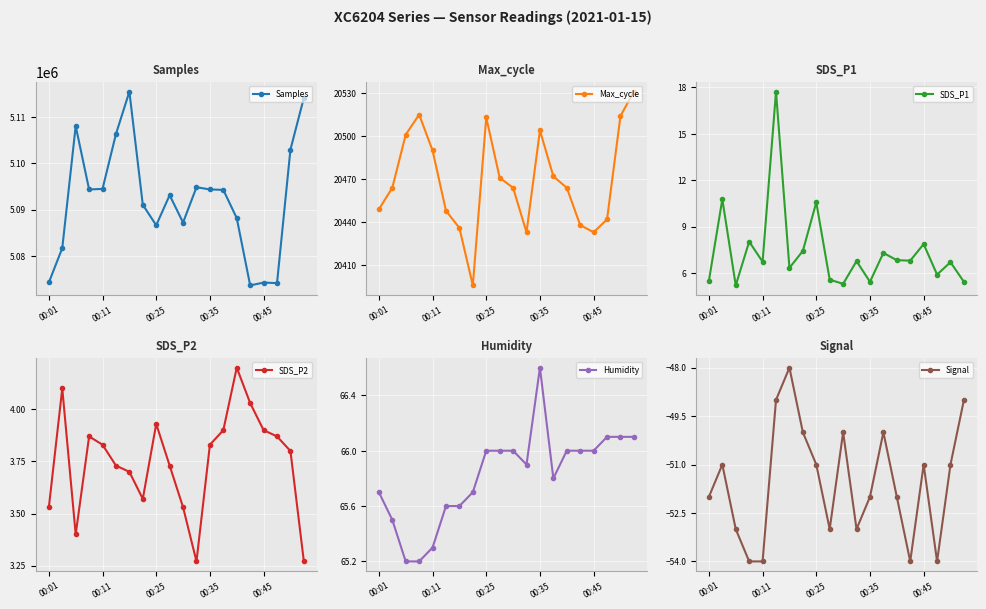

Is the value of Signal at 10 greater than the value of SDS_P2 at 11?

No